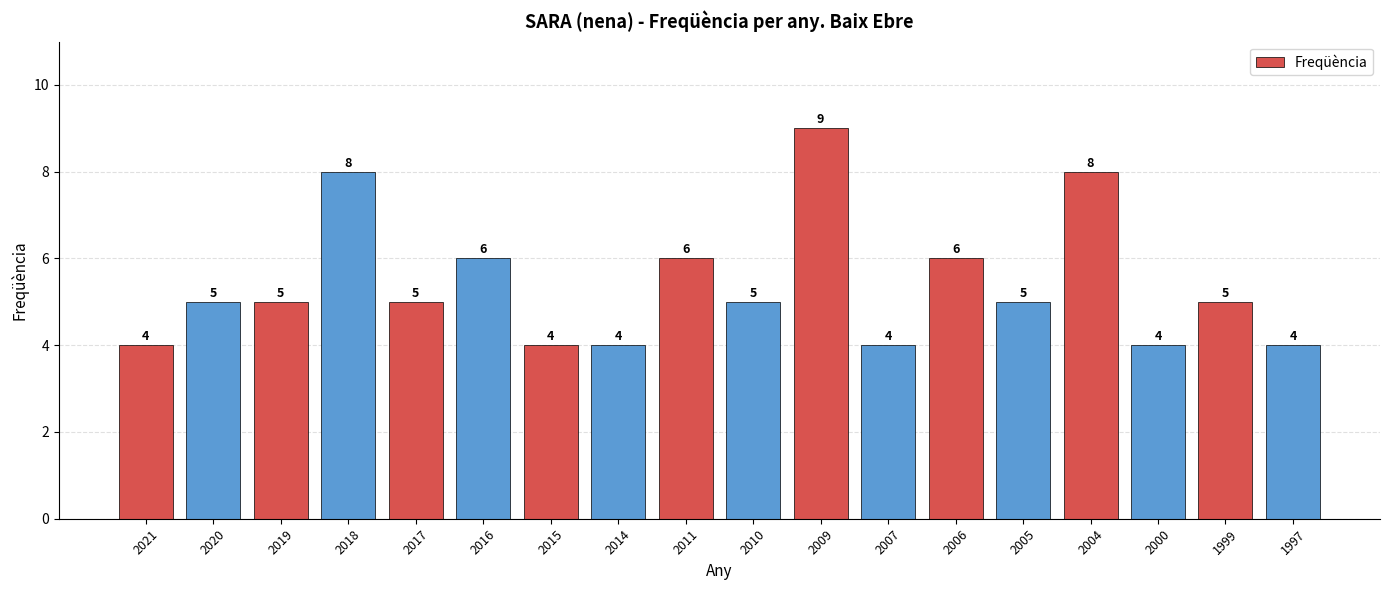

What is the difference between the maximum and minimum values?

5